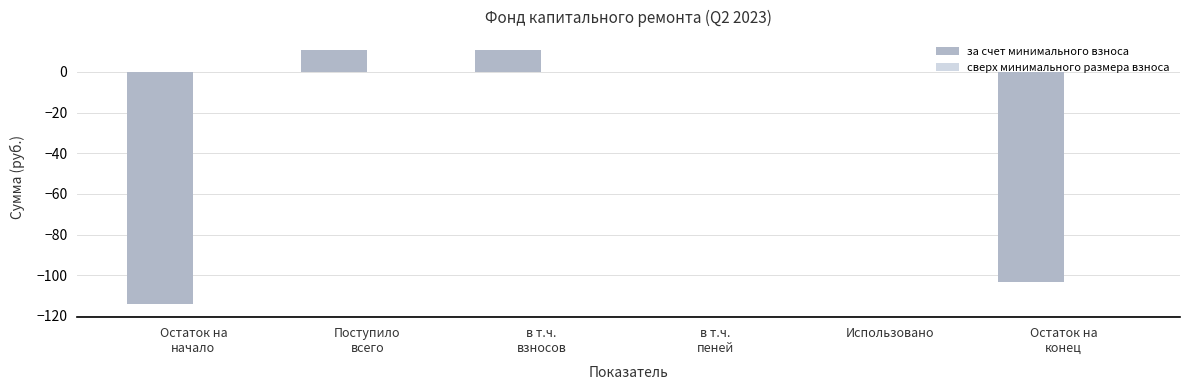

What is the greatest value displayed?

10.9